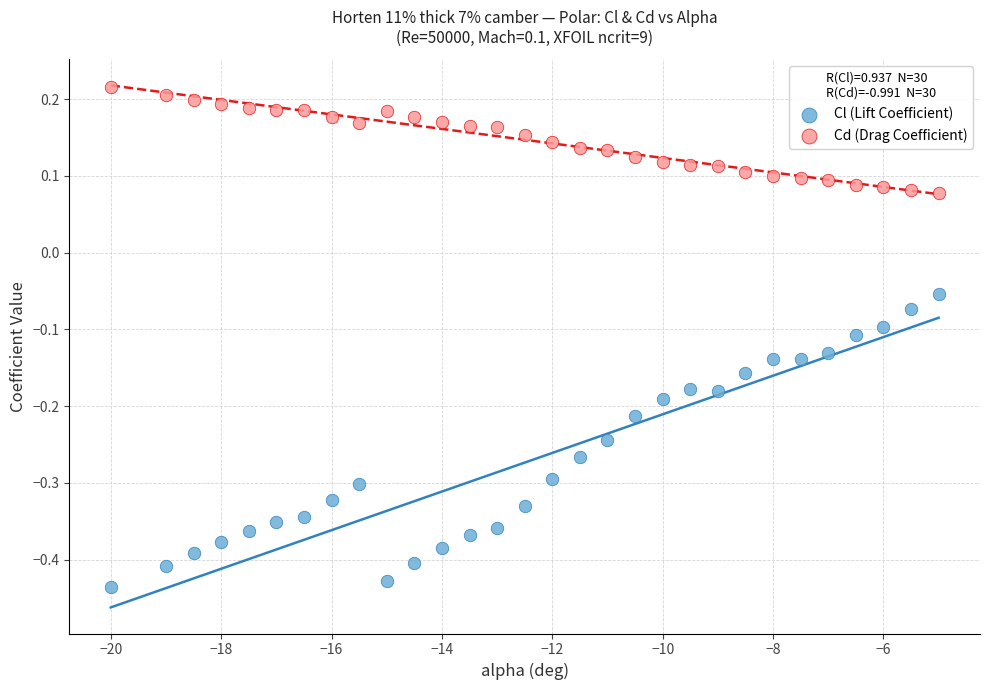

Which series reaches the minimum Y coordinate?

Cl (Lift Coefficient)